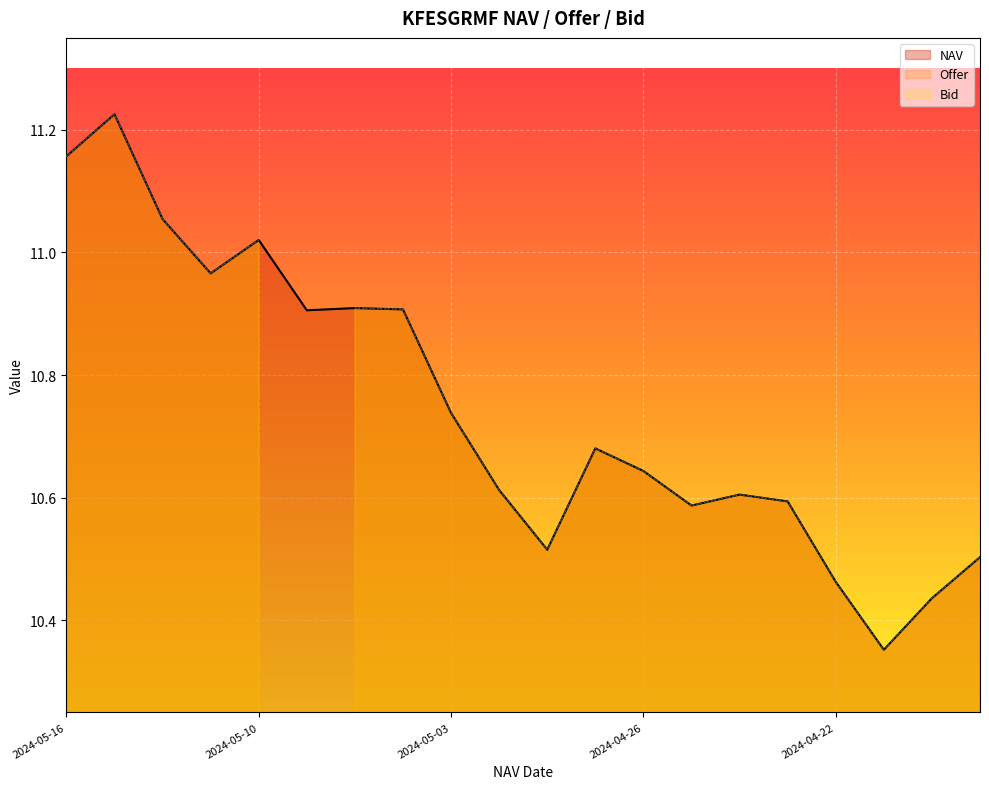

What is the label of the 9th point from the right?

2024-04-29